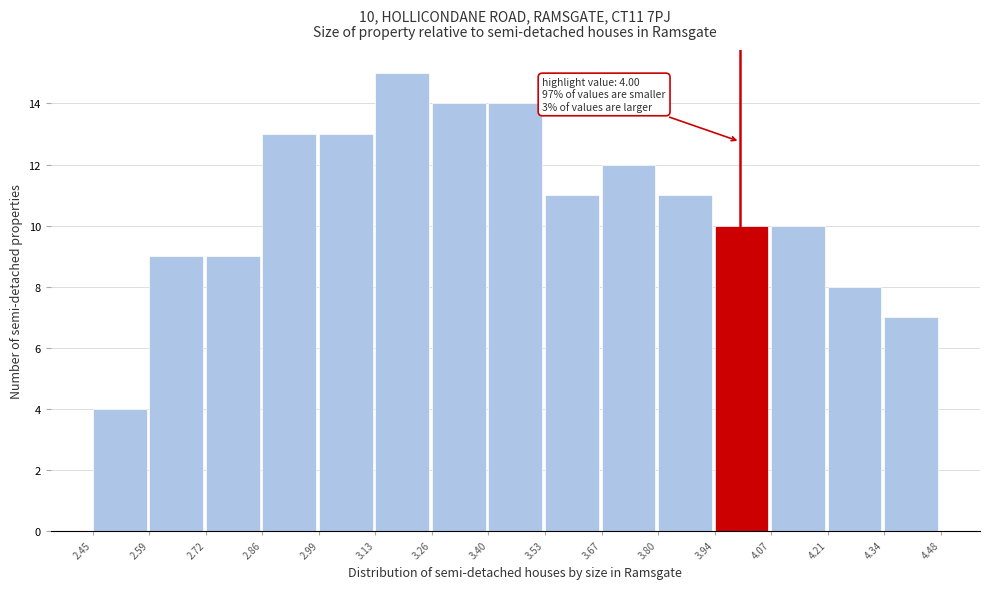

Which range on the x-axis has the tallest bar?

3.13 to 3.26